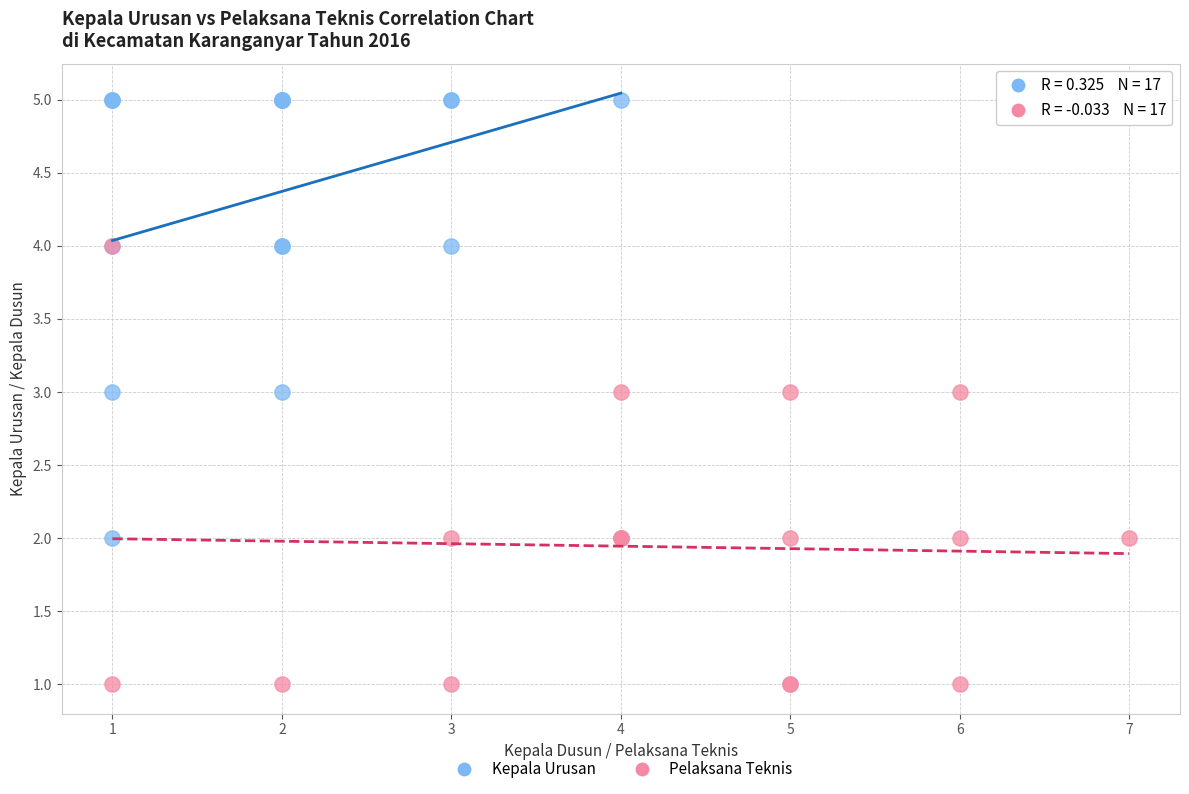

Which series contains the highest Y value?

Kepala Urusan